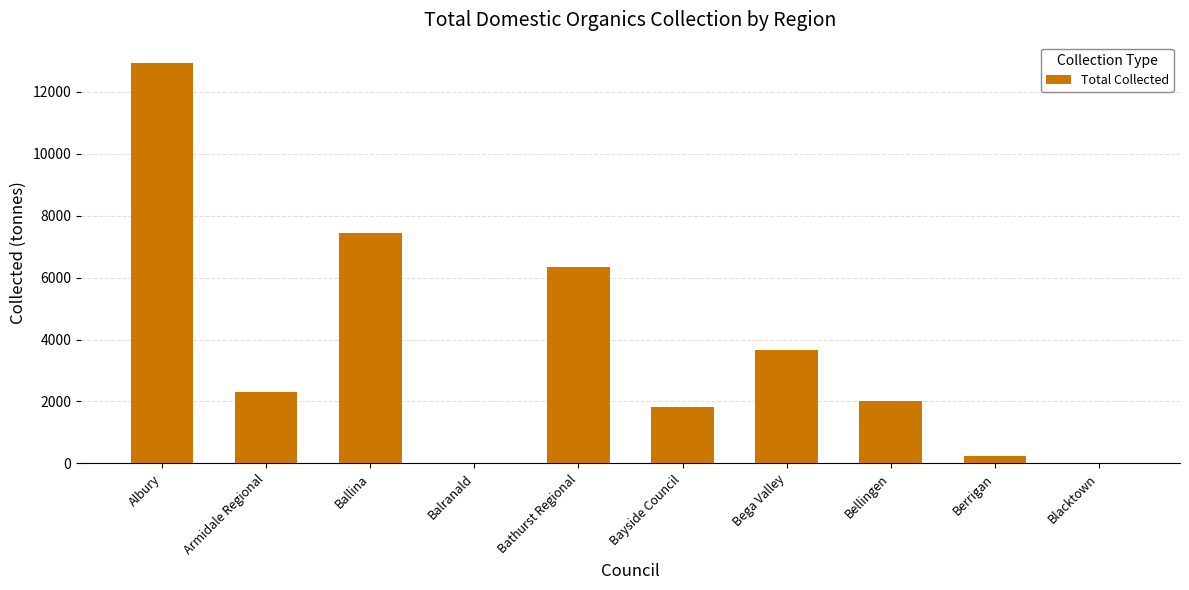

Count the number of data series in this chart.

1